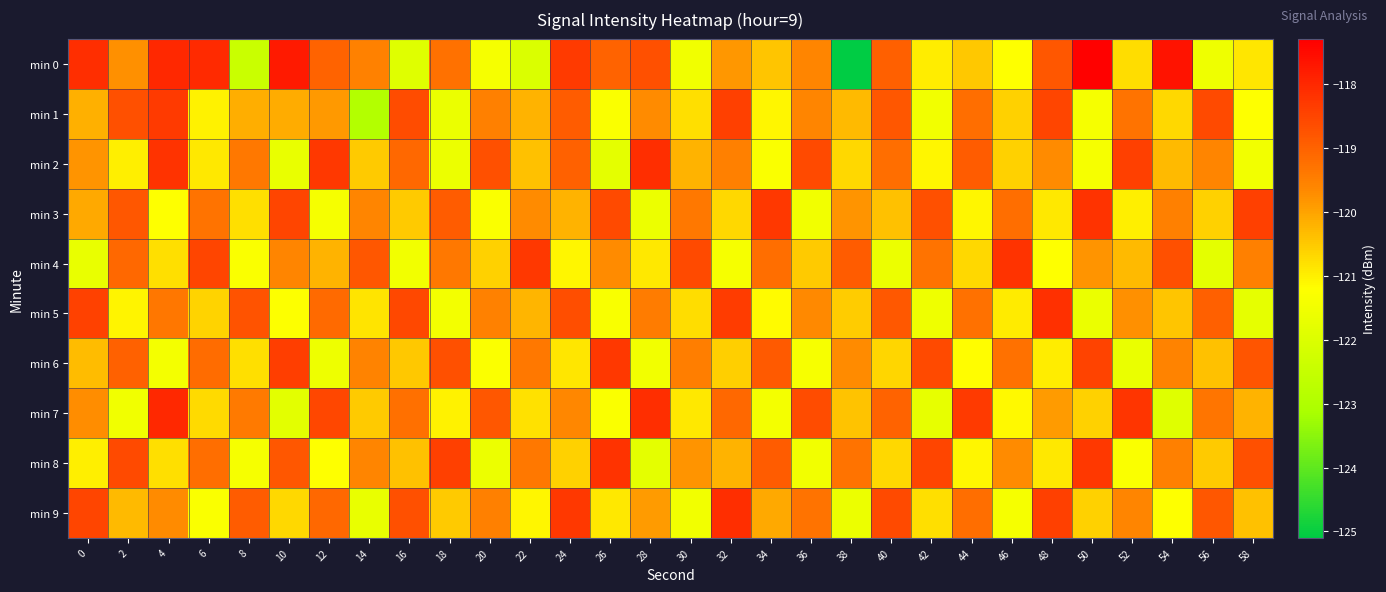

Reading right to left, what are all the values shown in this chart?

min 0: 58=-120.9	56=-121.5	54=-117.6	52=-120.8	50=-117.3	48=-118.8	46=-121.2	44=-120.5	42=-121.0	40=-118.9	38=-125.1	36=-119.6	34=-120.5	32=-119.9	30=-121.5	28=-118.7	26=-119.0	24=-118.3	22=-122.1	20=-121.4	18=-119.3	16=-121.9	14=-119.5	12=-119.0	10=-117.8	8=-122.4	6=-118.0	4=-118.0	2=-119.7	0=-118.1
min 1: 58=-121.2	56=-118.6	54=-120.7	52=-119.3	50=-121.4	48=-118.5	46=-120.6	44=-119.2	42=-121.5	40=-118.8	38=-120.3	36=-119.6	34=-121.1	32=-118.4	30=-120.8	28=-119.7	26=-121.3	24=-118.9	22=-120.2	20=-119.5	18=-121.6	16=-118.6	14=-122.9	12=-119.9	10=-120.1	8=-120.2	6=-121.0	4=-118.3	2=-118.7	0=-120.2
min 2: 58=-121.5	56=-119.6	54=-120.3	52=-118.4	50=-121.4	48=-119.7	46=-120.6	44=-118.9	42=-121.1	40=-119.2	38=-120.7	36=-118.6	34=-121.3	32=-119.5	30=-120.2	28=-118.1	26=-121.8	24=-119.0	22=-120.4	20=-118.7	18=-121.6	16=-119.1	14=-120.5	12=-118.3	10=-121.7	8=-119.4	6=-120.9	4=-118.2	2=-121.0	0=-119.8
min 3: 58=-118.4	56=-120.6	54=-119.5	52=-121.0	50=-118.2	48=-120.9	46=-119.2	44=-121.1	42=-118.7	40=-120.4	38=-119.8	36=-121.5	34=-118.3	32=-120.7	30=-119.4	28=-121.6	26=-118.6	24=-120.2	22=-119.7	20=-121.3	18=-118.9	16=-120.5	14=-119.6	12=-121.4	10=-118.5	8=-120.8	6=-119.3	4=-121.2	2=-118.8	0=-120.1
min 4: 58=-119.5	56=-121.8	54=-118.7	52=-120.3	50=-119.8	48=-121.2	46=-118.2	44=-120.7	42=-119.3	40=-121.6	38=-118.9	36=-120.5	34=-119.2	32=-121.4	30=-118.6	28=-120.9	26=-119.7	24=-121.1	22=-118.3	20=-120.6	18=-119.4	16=-121.5	14=-118.8	12=-120.2	10=-119.6	8=-121.3	6=-118.5	4=-120.8	2=-119.1	0=-121.7
min 5: 58=-121.8	56=-119.0	54=-120.5	52=-119.8	50=-121.7	48=-118.2	46=-121.0	44=-119.2	42=-121.5	40=-118.8	38=-120.5	36=-119.7	34=-121.2	32=-118.3	30=-120.8	28=-119.5	26=-121.3	24=-118.7	22=-120.2	20=-119.5	18=-121.5	16=-118.5	14=-120.8	12=-119.2	10=-121.2	8=-118.8	6=-120.7	4=-119.3	2=-121.0	0=-118.5
min 6: 58=-118.8	56=-120.4	54=-119.6	52=-121.7	50=-118.5	48=-121.0	46=-119.3	44=-121.2	42=-118.6	40=-120.7	38=-119.7	36=-121.4	34=-118.9	32=-120.6	30=-119.5	28=-121.5	26=-118.3	24=-120.9	22=-119.4	20=-121.3	18=-118.7	16=-120.5	14=-119.6	12=-121.6	10=-118.4	8=-120.8	6=-119.2	4=-121.4	2=-119.0	0=-120.3
min 7: 58=-120.2	56=-119.3	54=-121.9	52=-118.2	50=-120.6	48=-119.9	46=-121.1	44=-118.3	42=-121.7	40=-119.0	38=-120.4	36=-118.6	34=-121.4	32=-119.1	30=-120.9	28=-118.1	26=-121.3	24=-119.6	22=-120.8	20=-118.8	18=-121.0	16=-119.2	14=-120.5	12=-118.5	10=-121.8	8=-119.4	6=-120.7	4=-118.0	2=-121.5	0=-119.7
min 8: 58=-118.7	56=-120.5	54=-119.5	52=-121.3	50=-118.3	48=-120.9	46=-119.7	44=-121.1	42=-118.5	40=-120.7	38=-119.3	36=-121.5	34=-118.9	32=-120.2	30=-119.8	28=-121.8	26=-118.2	24=-120.6	22=-119.4	20=-121.6	18=-118.4	16=-120.4	14=-119.6	12=-121.2	10=-118.8	8=-121.4	6=-119.2	4=-120.8	2=-118.6	0=-121.0
min 9: 58=-120.4	56=-118.8	54=-121.2	52=-119.6	50=-120.6	48=-118.4	46=-121.4	44=-119.2	42=-120.8	40=-118.6	38=-121.6	36=-119.3	34=-120.1	32=-118.1	30=-121.5	28=-119.9	26=-120.9	24=-118.3	22=-121.1	20=-119.5	18=-120.5	16=-118.7	14=-121.7	12=-119.1	10=-120.7	8=-118.9	6=-121.3	4=-119.7	2=-120.3	0=-118.5